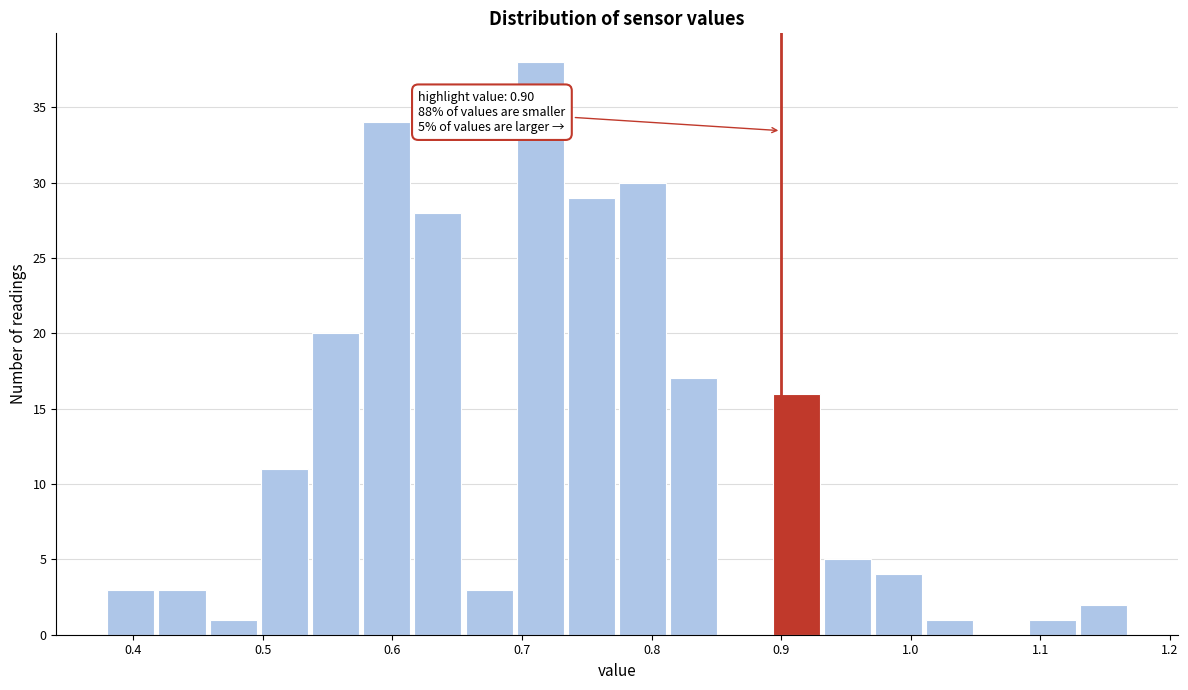

Around what value on the x-axis is the tallest bar? Give the approximate position of its centre, as read against the axis.

0.71